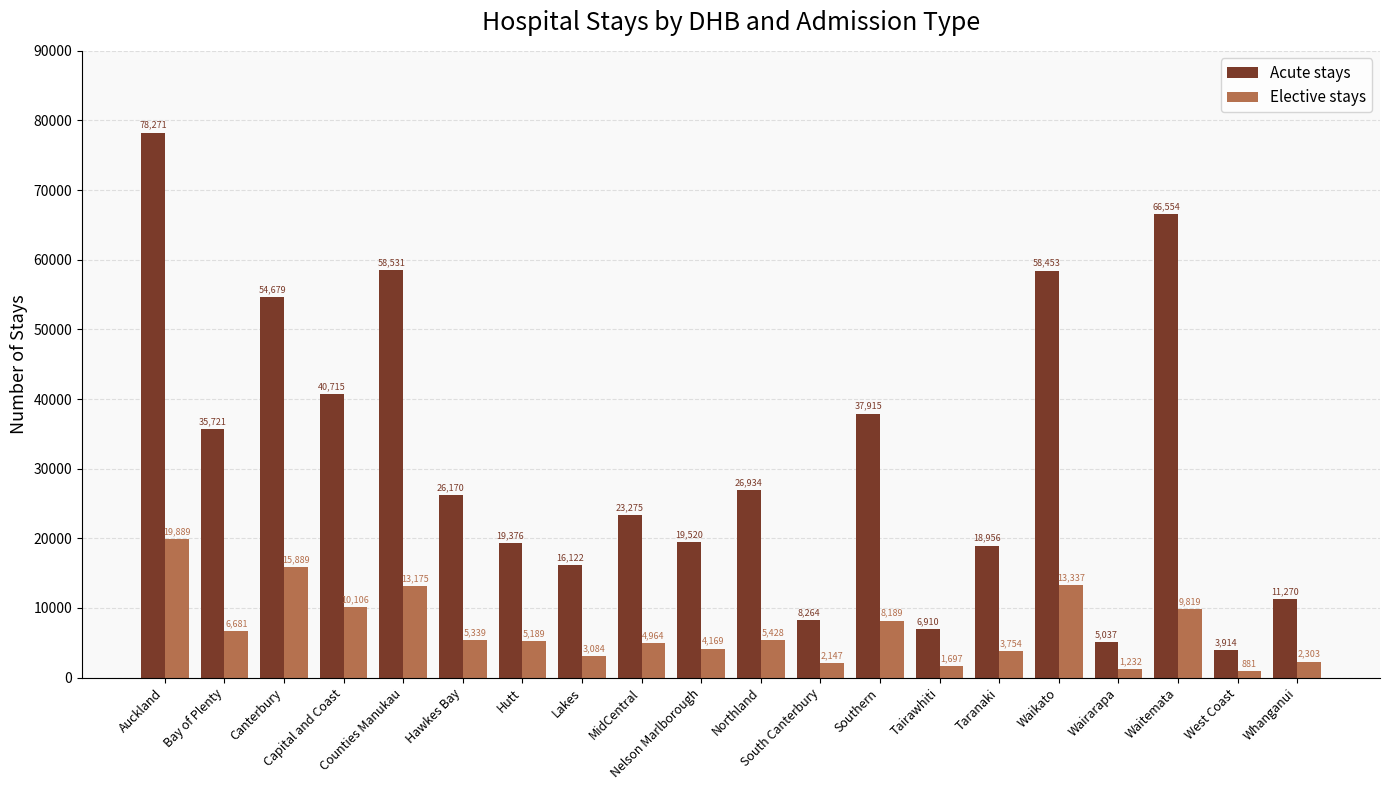

Reading left to right, list all the values displayed in this chart.

Acute stays: Auckland=78271	Bay of Plenty=35721	Canterbury=54679	Capital and Coast=40715	Counties Manukau=58531	Hawkes Bay=26170	Hutt=19376	Lakes=16122	MidCentral=23275	Nelson Marlborough=19520	Northland=26934	South Canterbury=8264	Southern=37915	Tairawhiti=6910	Taranaki=18956	Waikato=58453	Wairarapa=5037	Waitemata=66554	West Coast=3914	Whanganui=11270
Elective stays: Auckland=19889	Bay of Plenty=6681	Canterbury=15889	Capital and Coast=10106	Counties Manukau=13175	Hawkes Bay=5339	Hutt=5189	Lakes=3084	MidCentral=4964	Nelson Marlborough=4169	Northland=5428	South Canterbury=2147	Southern=8189	Tairawhiti=1697	Taranaki=3754	Waikato=13337	Wairarapa=1232	Waitemata=9819	West Coast=881	Whanganui=2303